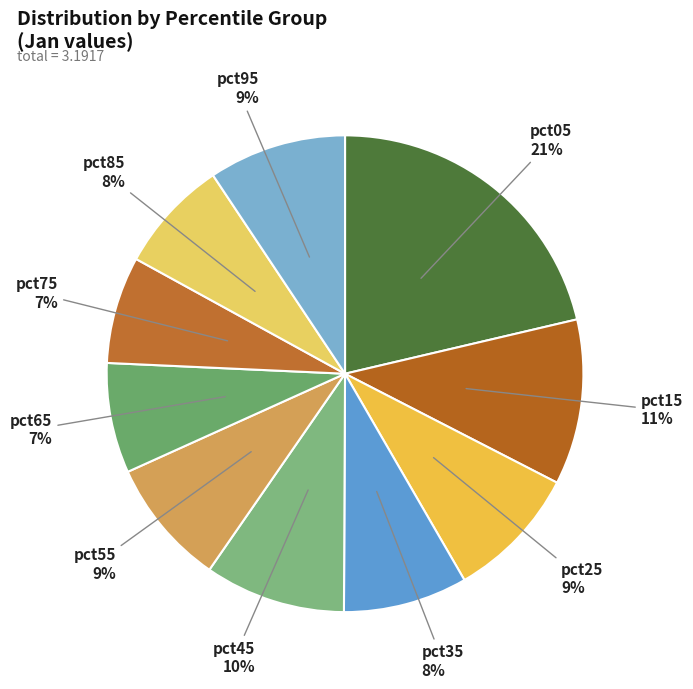

What is the largest slice in the pie chart?

pct05